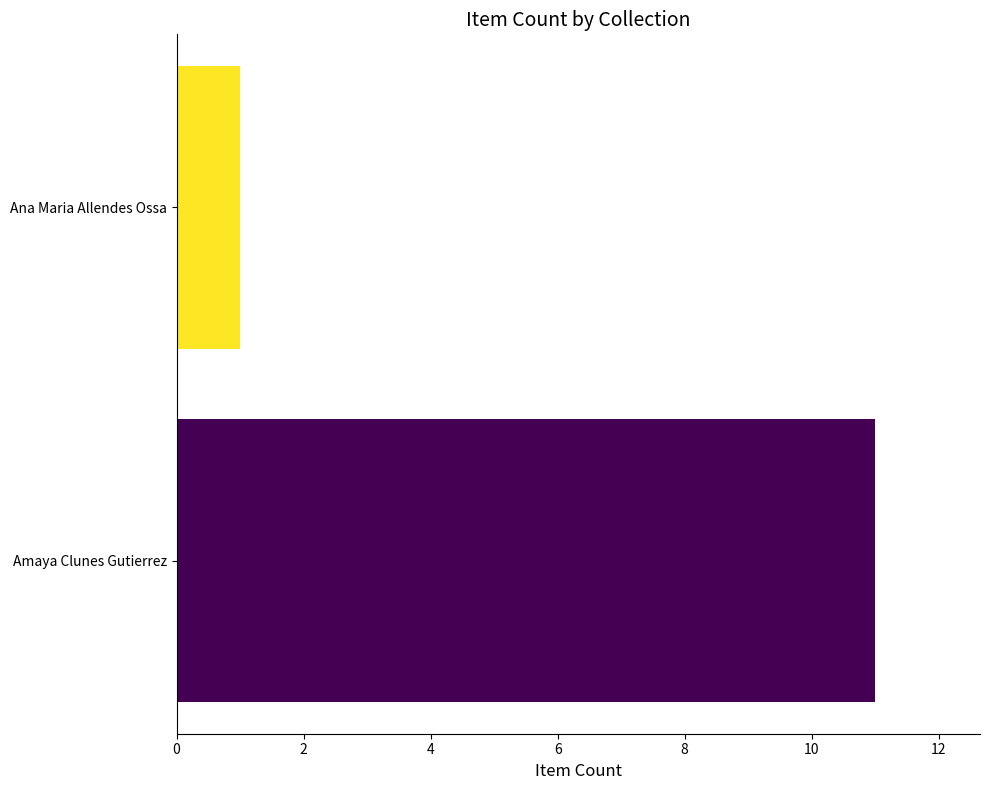

How many bars are there in total?

2